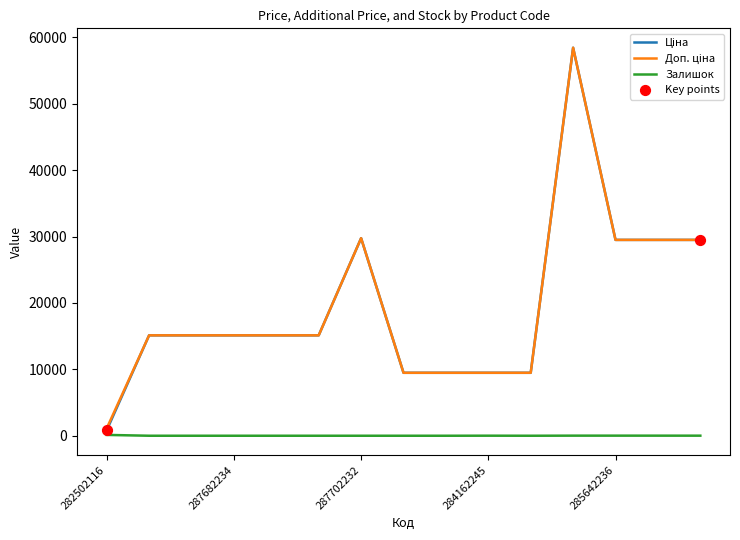

What is the maximum value shown in the chart?

58426.5